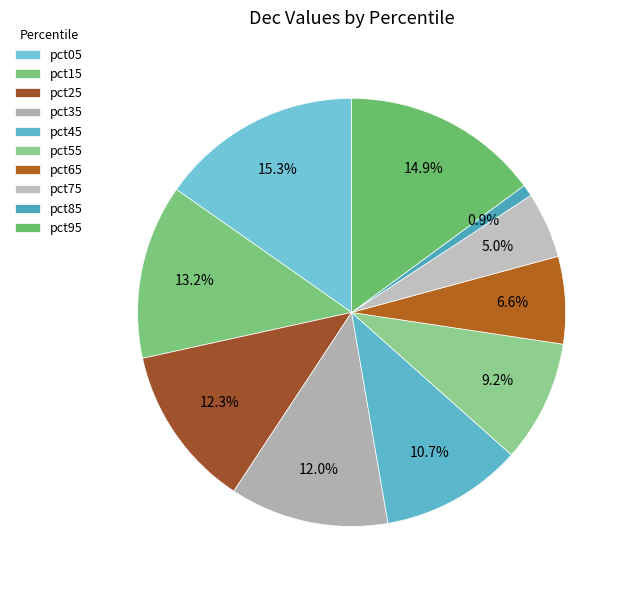

Which category has the biggest portion of the pie?

pct05